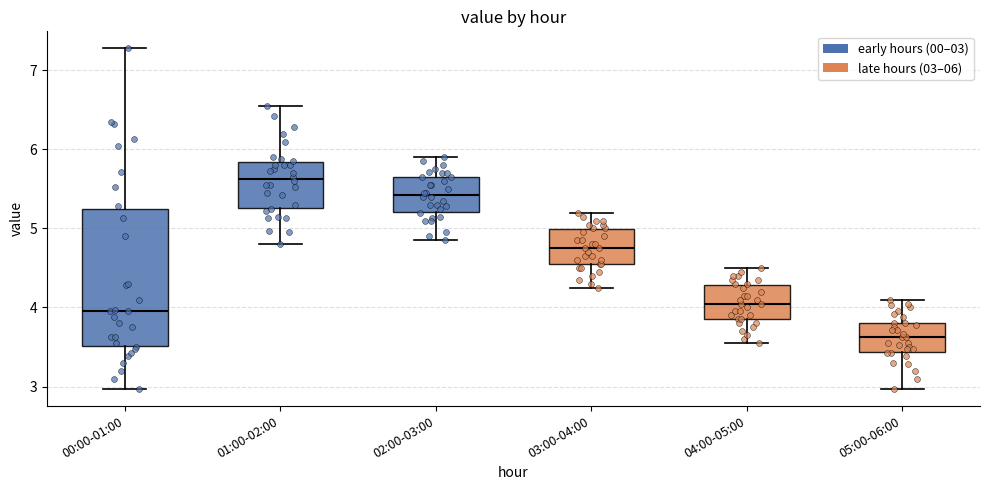

Which box's median line is the highest?

01:00-02:00